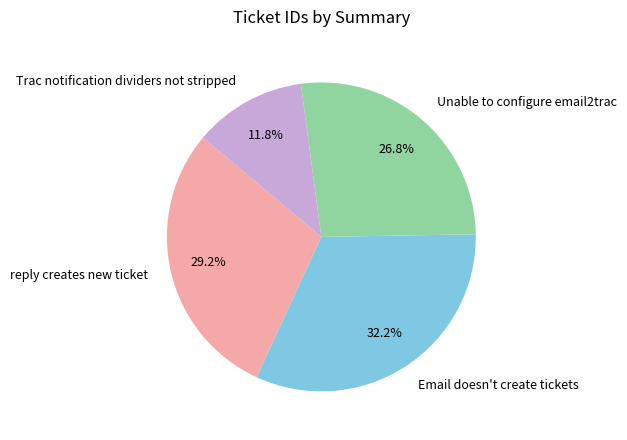

The Unable to configure email2trac slice represents 27% of the pie. True or false?

True